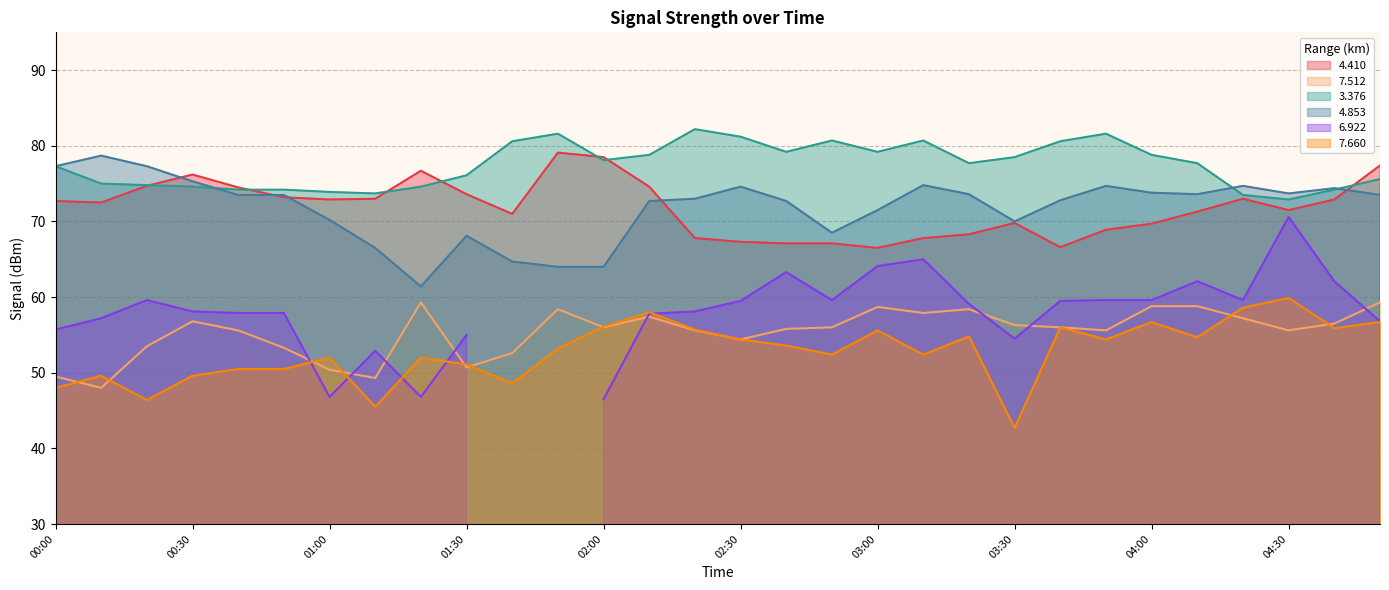

What is the average value of the   7.660 series?

52.9